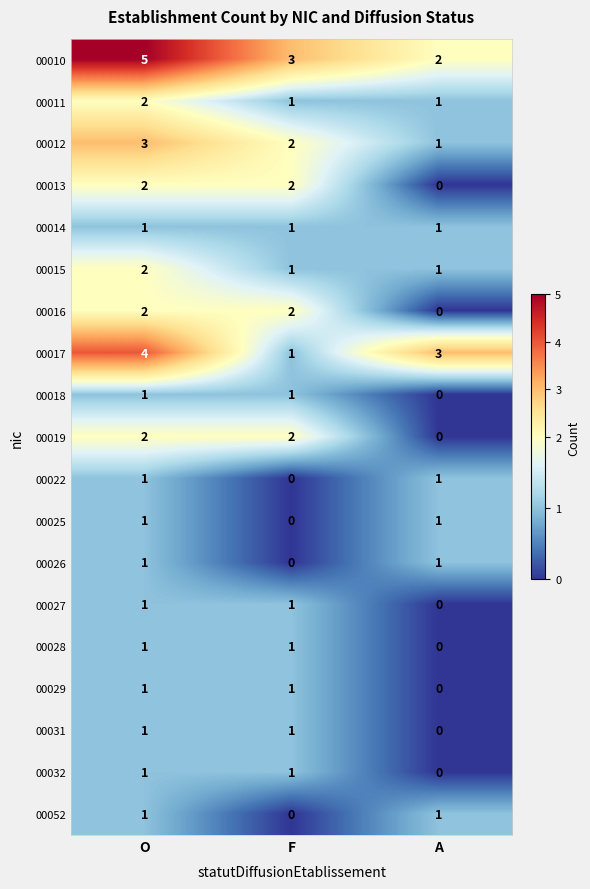

What is the maximum value shown in the chart?

5